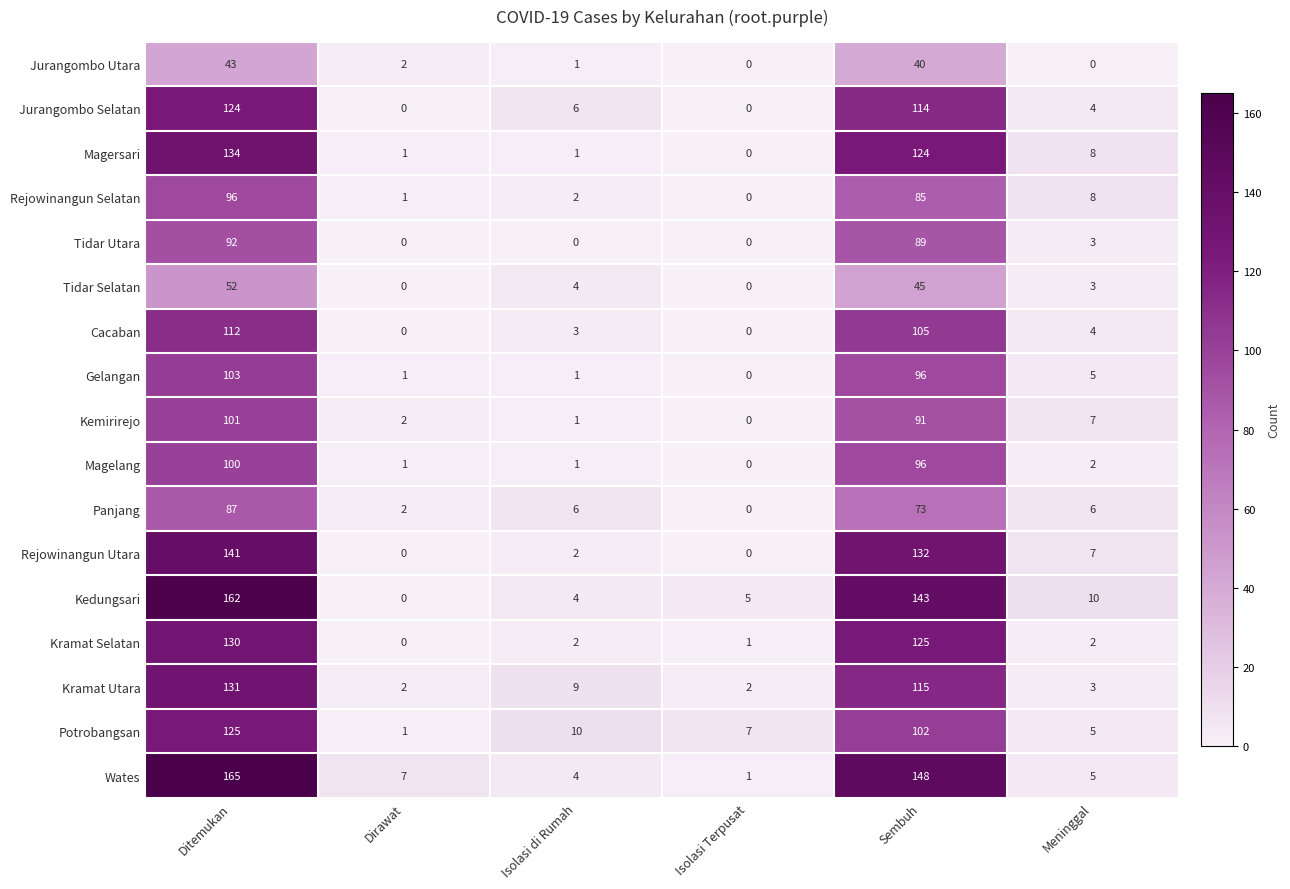

Count the number of data series in this chart.

17